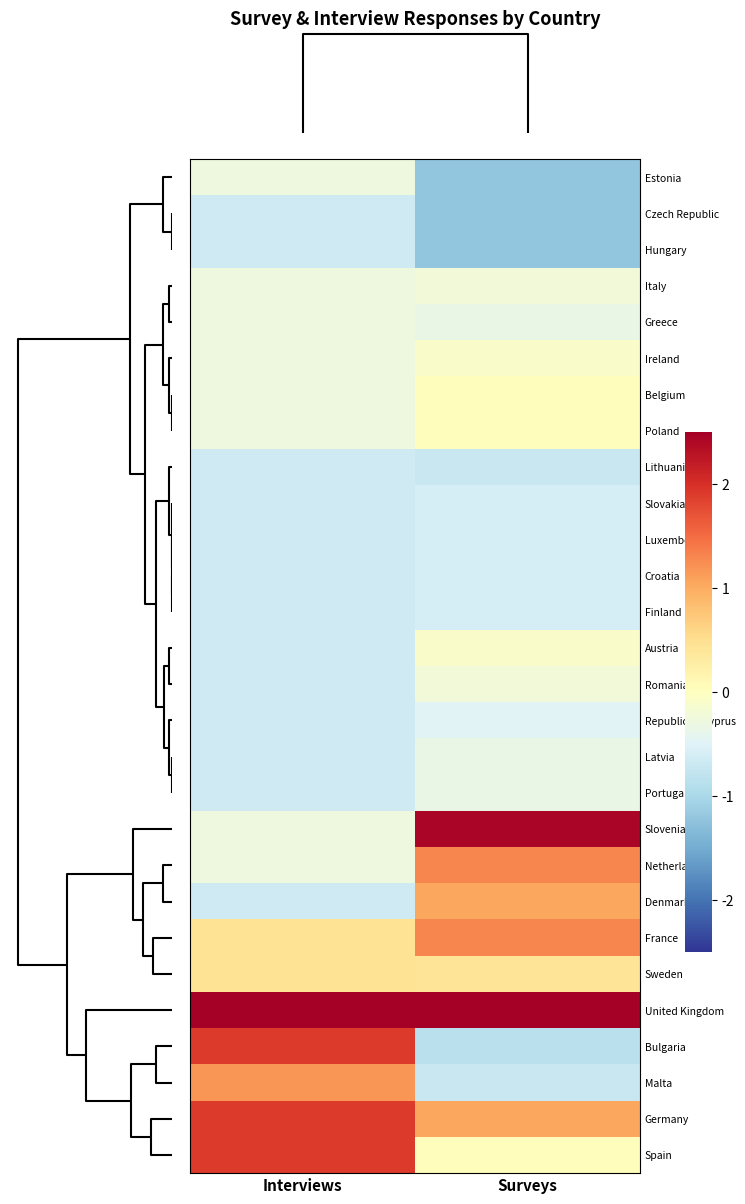

Which label corresponds to the smallest value in the chart?

Surveys